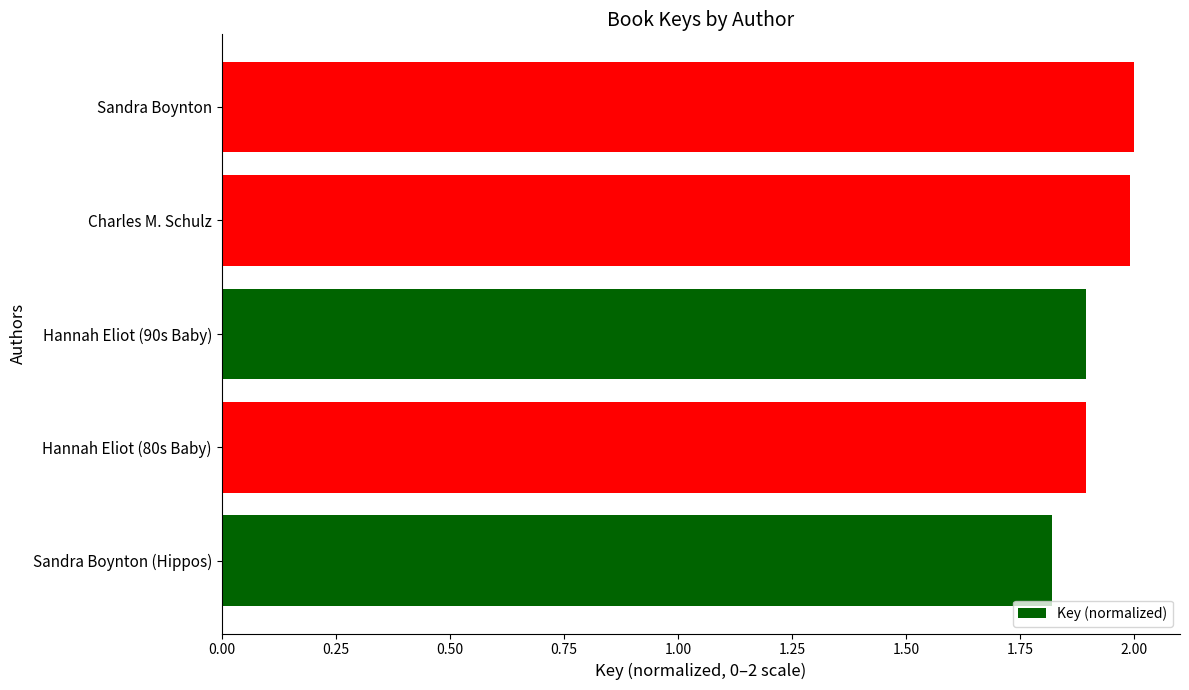

True or false: the data shows 0.4 at Hannah Eliot (80s Baby).

False